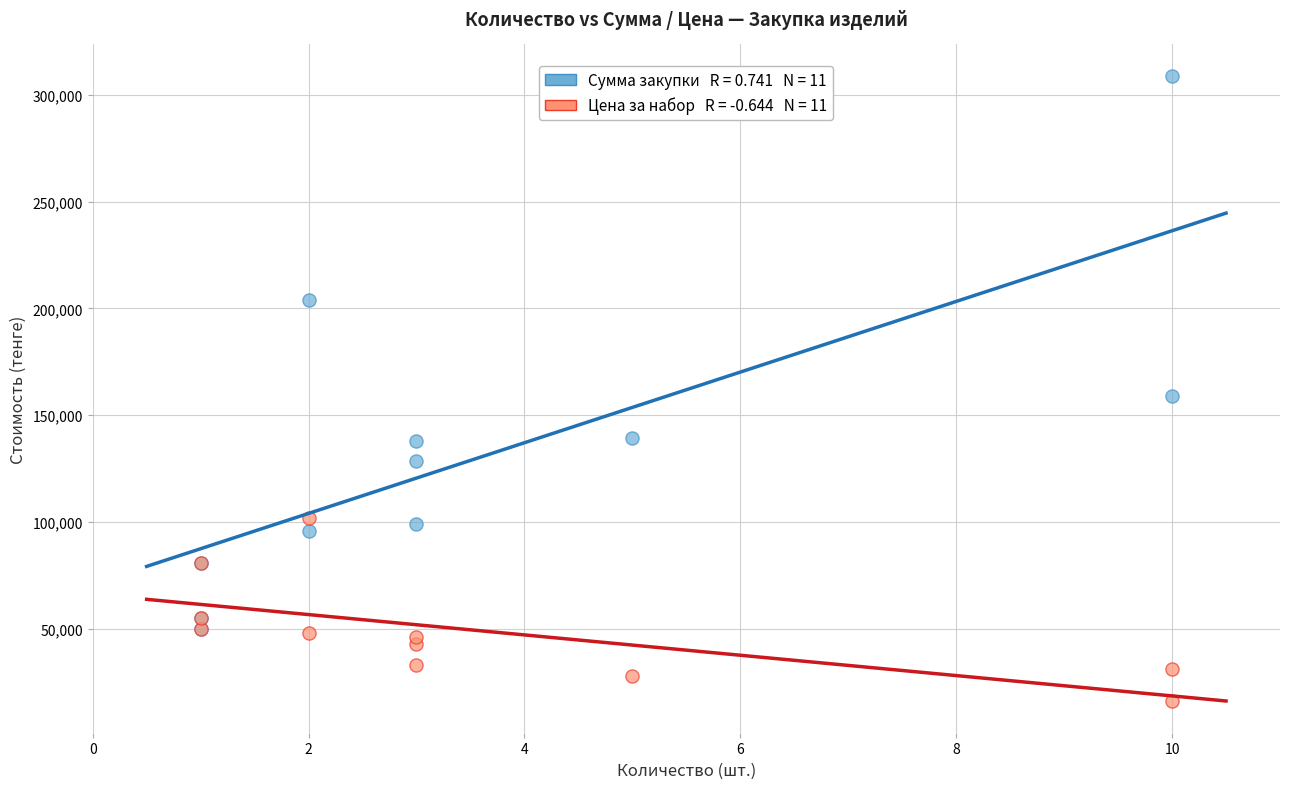

Across all series, what Y value is closest to 162450?

159000